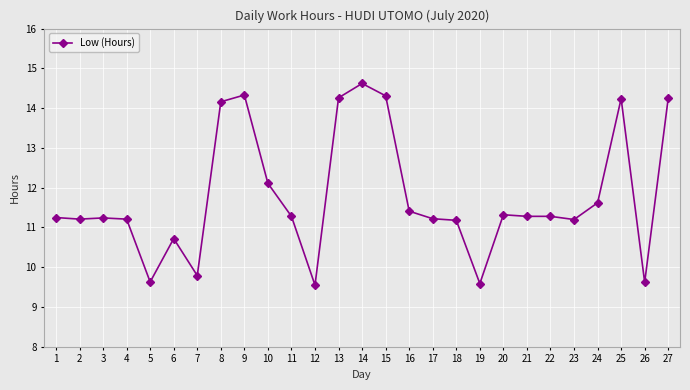

What is the ratio of the value at 20 to the value at 22?

1.0